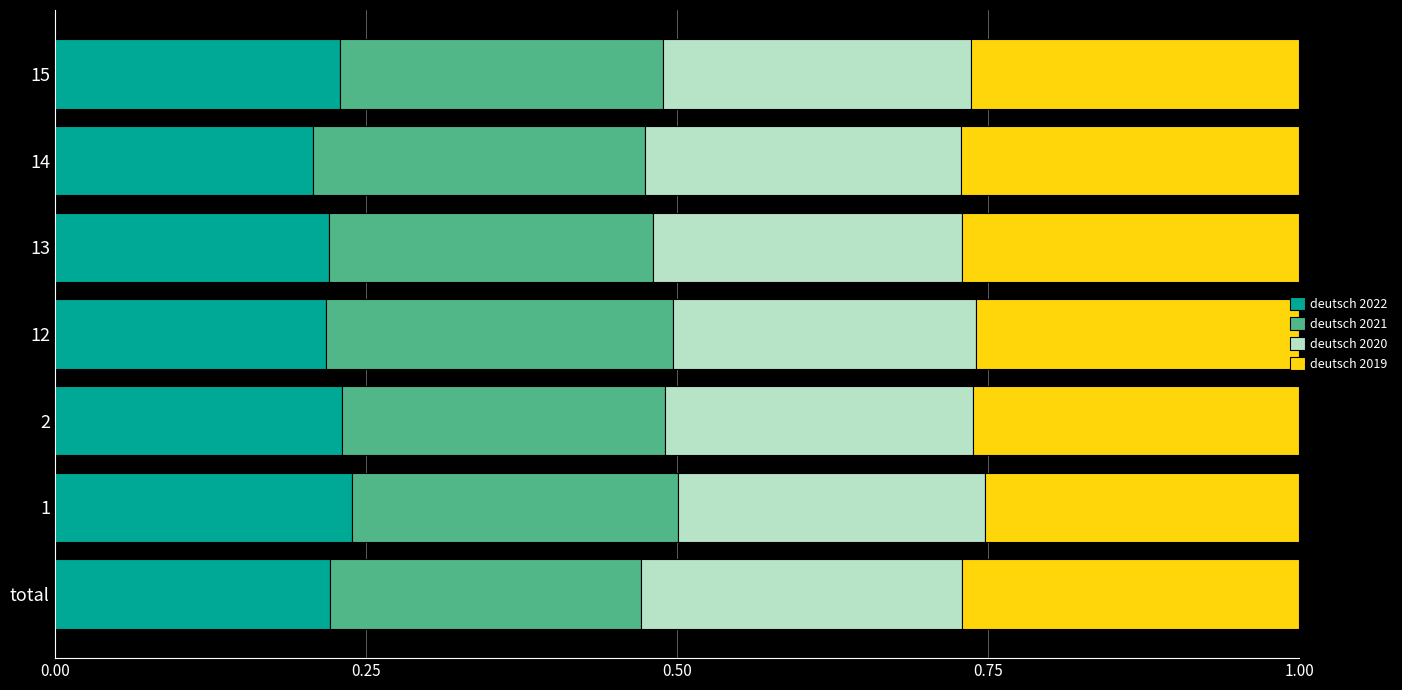

What is the total value across all series at 1?

1.0